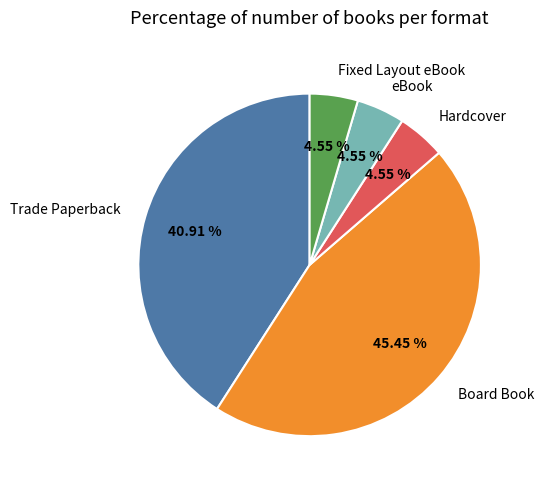

What is the ratio of the value at Hardcover to the value at Fixed Layout eBook?

1.0